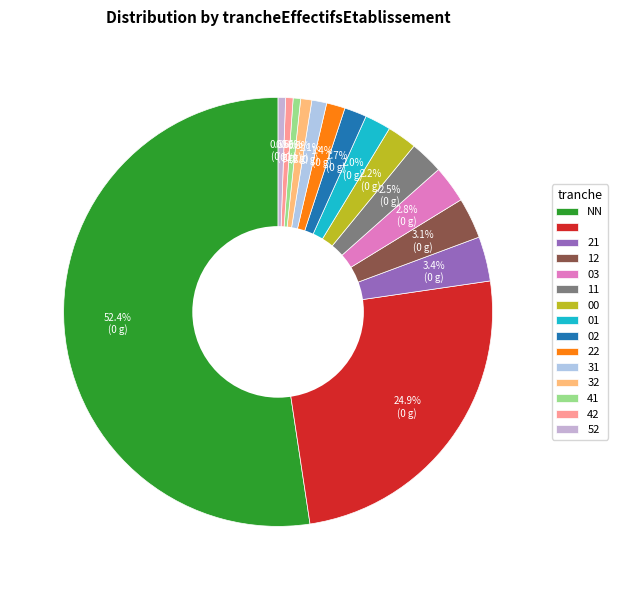

Which slice is the smallest?

41